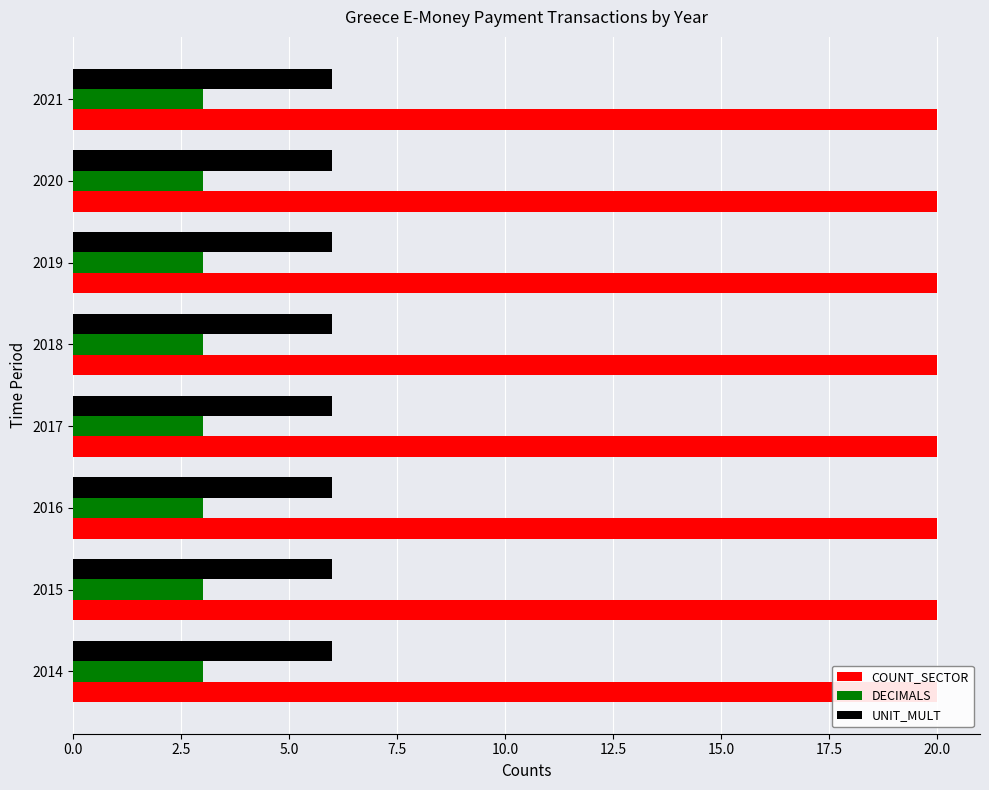

Reading left to right, what are all the values shown in this chart?

COUNT_SECTOR: 20	20	20	20	20	20	20	20
DECIMALS: 3	3	3	3	3	3	3	3
UNIT_MULT: 6	6	6	6	6	6	6	6